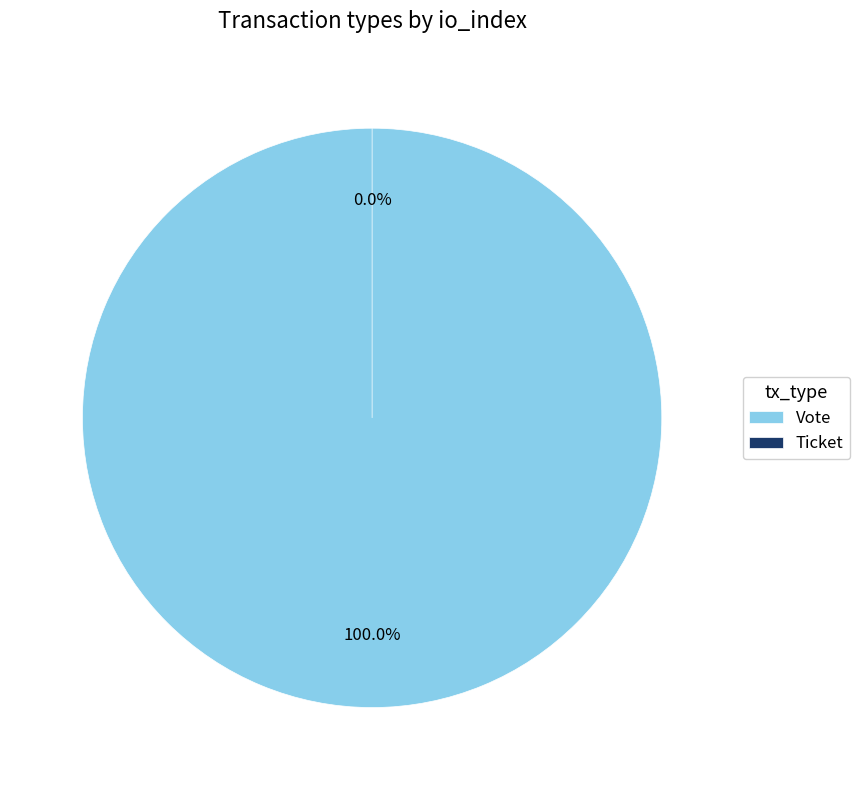

Rank the categories by value from highest to lowest.

Vote, Ticket